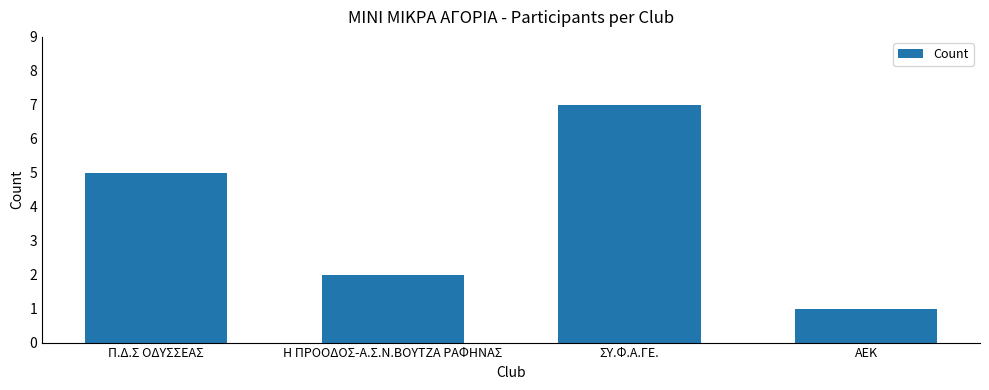

Reading left to right, extract all data points from this chart.

5	2	7	1